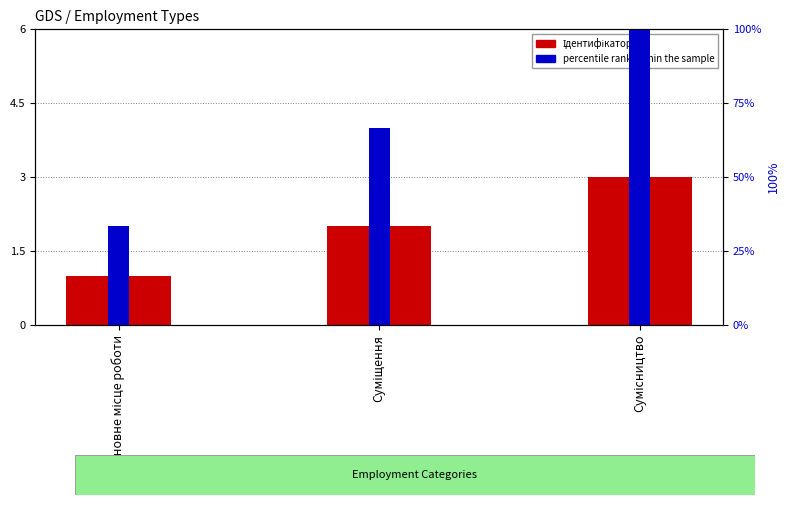

Rank the series by their maximum value, from lowest to highest.

Ідентифікатор, percentile rank within the sample